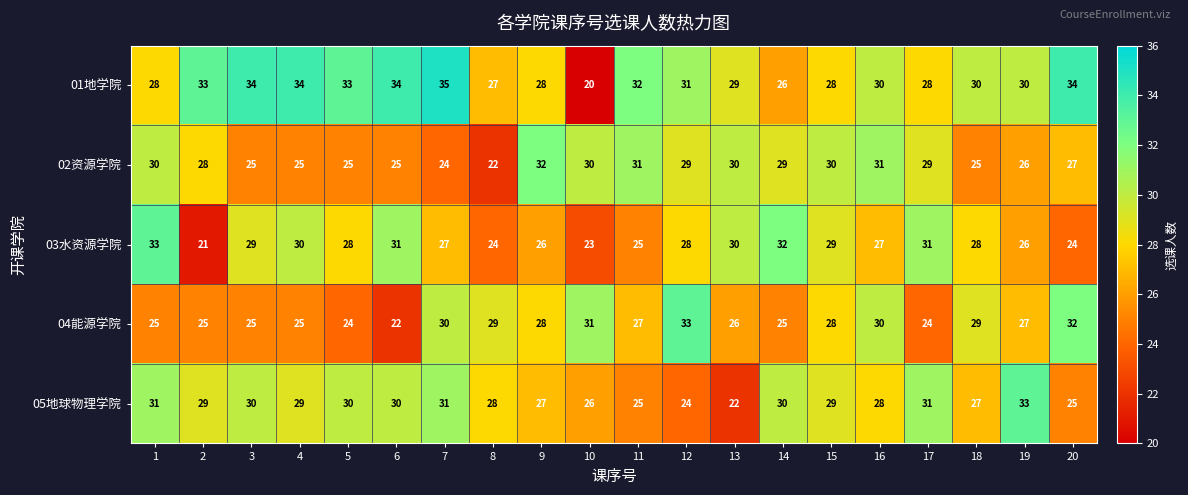

Count the number of data series in this chart.

5